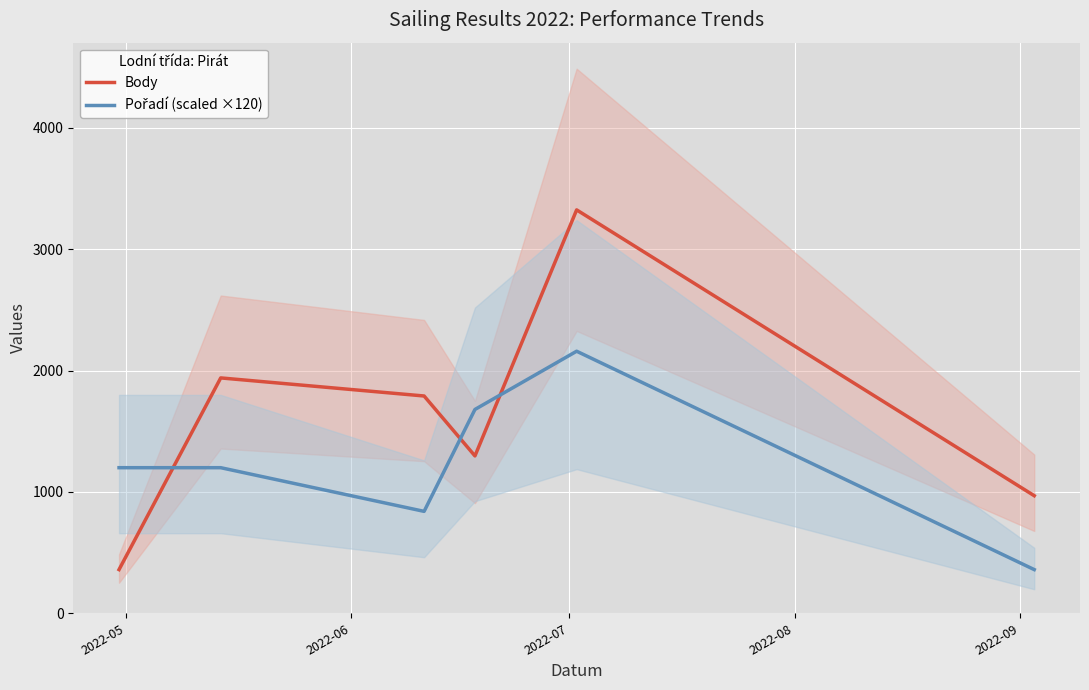

Count the number of data series in this chart.

2